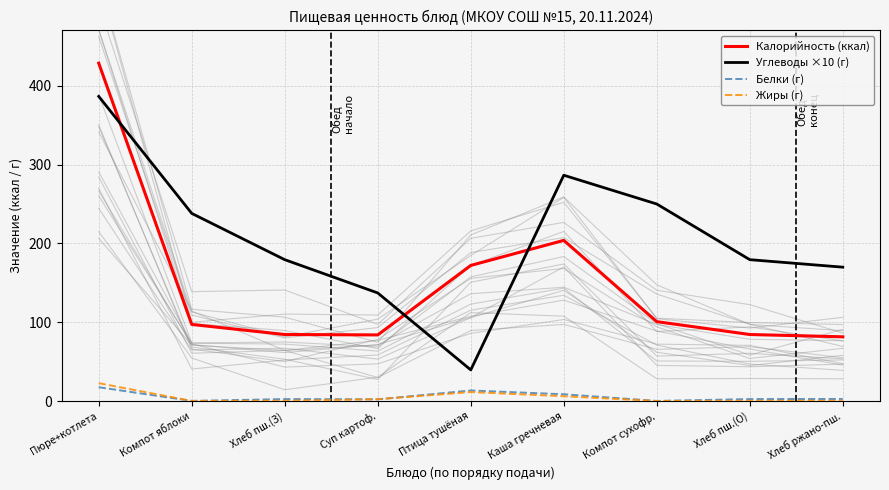

Reading right to left, extract all data points from this chart.

Калорийность (ккал): 81.5	84.4	100.7	203.8	172.0	83.9	84.4	97.2	428.5
Углеводы ×10 (г): 169.8	179.3	249.9	286.4	39.5	137.1	179.3	238.0	386.4
Белки (г): 2.6	2.5	0.1	8.6	13.4	2.1	2.5	0.1	17.5
Жиры (г): 0.3	0.3	0.0	6.1	11.4	2.3	0.3	0.1	22.6